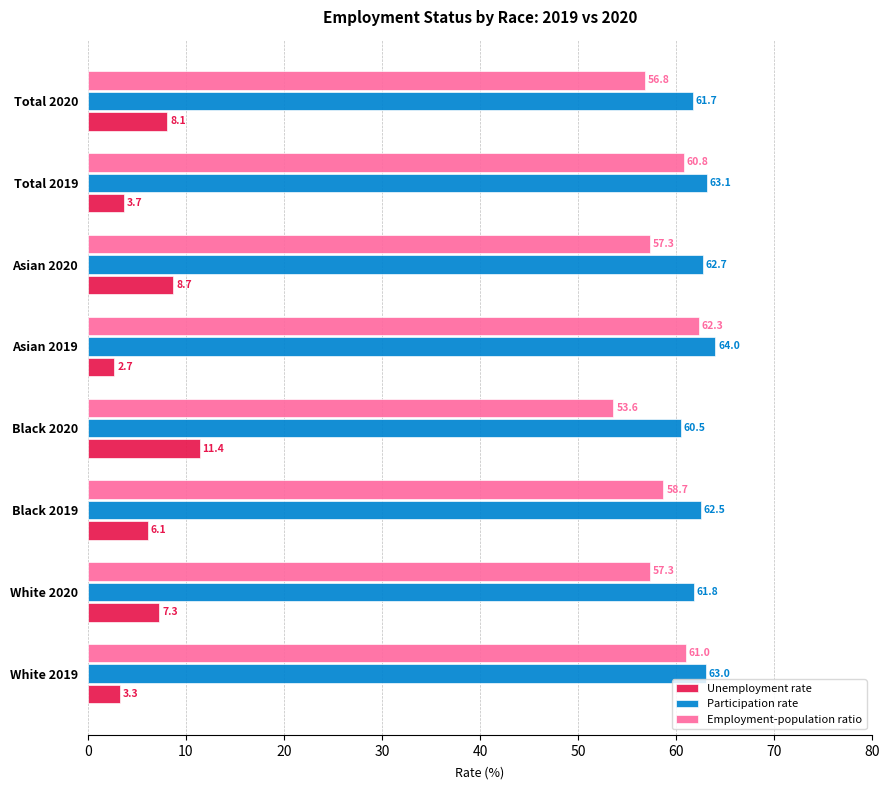

List the series in order of their peak value, lowest first.

Unemployment rate, Employment-population ratio, Participation rate